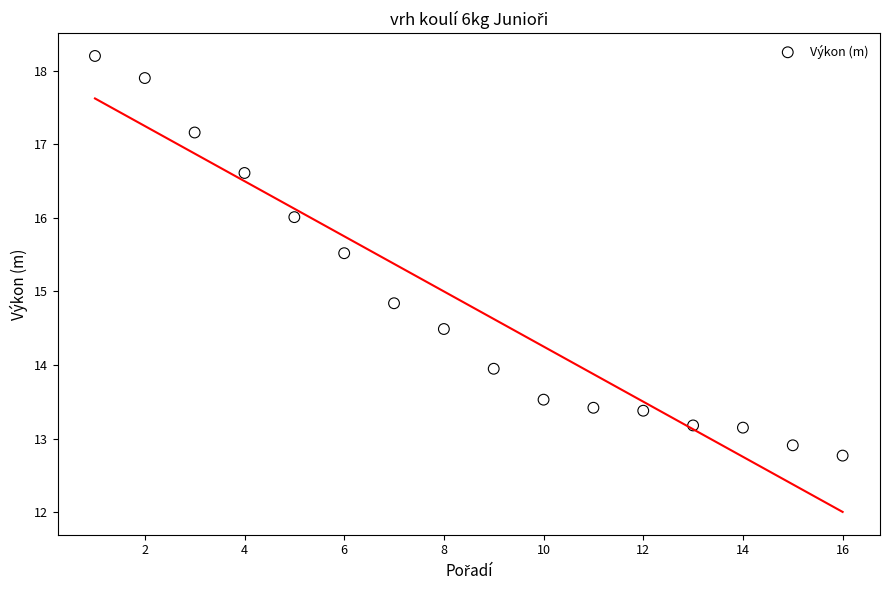

What is the range of Y values (max minus min)?

5.4